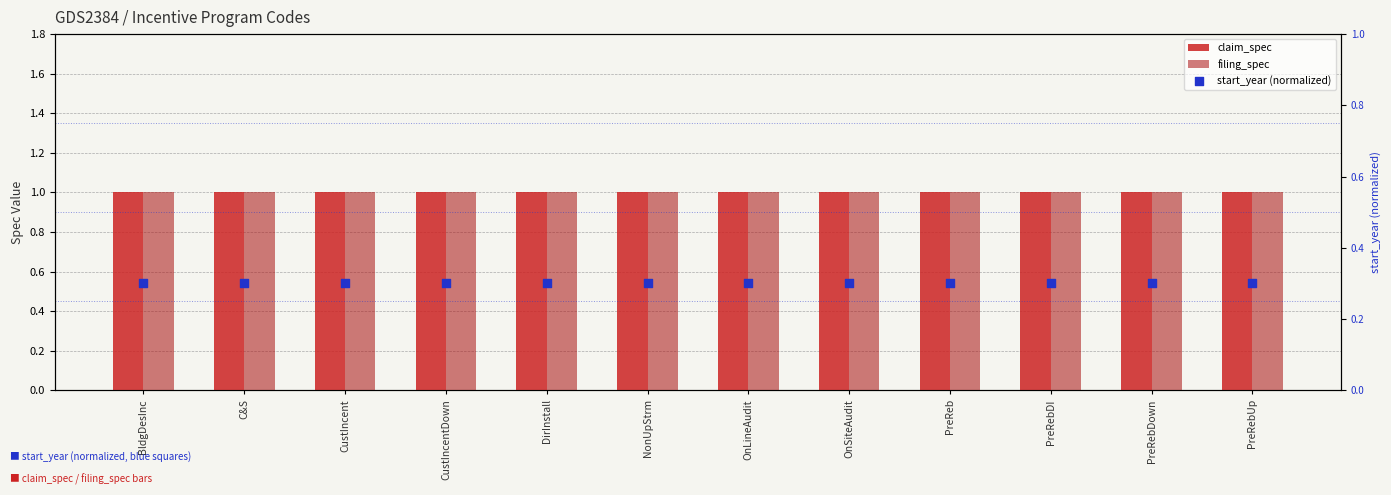

Which series contains the highest Y value?

claim_spec